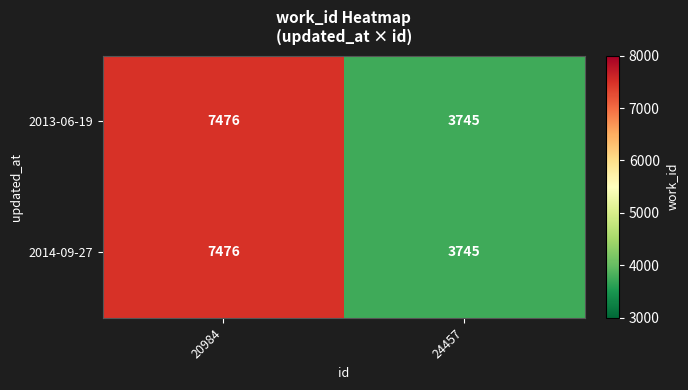

What is the difference between the 2013-06-19 values at 24457 and 20984?

3731